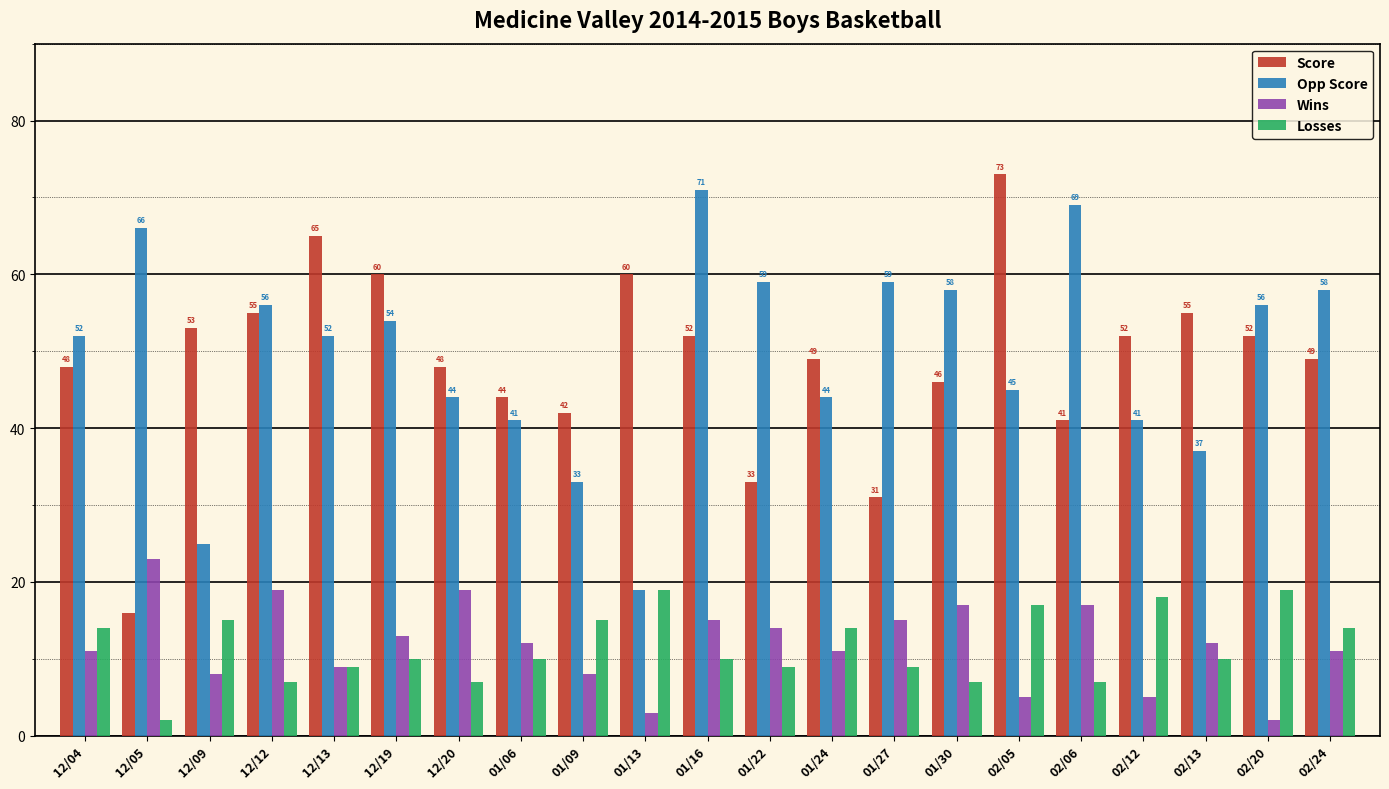

Reading left to right, what are all the values shown in this chart?

Score: 12/04=48	12/05=16	12/09=53	12/12=55	12/13=65	12/19=60	12/20=48	01/06=44	01/09=42	01/13=60	01/16=52	01/22=33	01/24=49	01/27=31	01/30=46	02/05=73	02/06=41	02/12=52	02/13=55	02/20=52	02/24=49
Opp Score: 12/04=52	12/05=66	12/09=25	12/12=56	12/13=52	12/19=54	12/20=44	01/06=41	01/09=33	01/13=19	01/16=71	01/22=59	01/24=44	01/27=59	01/30=58	02/05=45	02/06=69	02/12=41	02/13=37	02/20=56	02/24=58
Wins: 12/04=11	12/05=23	12/09=8	12/12=19	12/13=9	12/19=13	12/20=19	01/06=12	01/09=8	01/13=3	01/16=15	01/22=14	01/24=11	01/27=15	01/30=17	02/05=5	02/06=17	02/12=5	02/13=12	02/20=2	02/24=11
Losses: 12/04=14	12/05=2	12/09=15	12/12=7	12/13=9	12/19=10	12/20=7	01/06=10	01/09=15	01/13=19	01/16=10	01/22=9	01/24=14	01/27=9	01/30=7	02/05=17	02/06=7	02/12=18	02/13=10	02/20=19	02/24=14